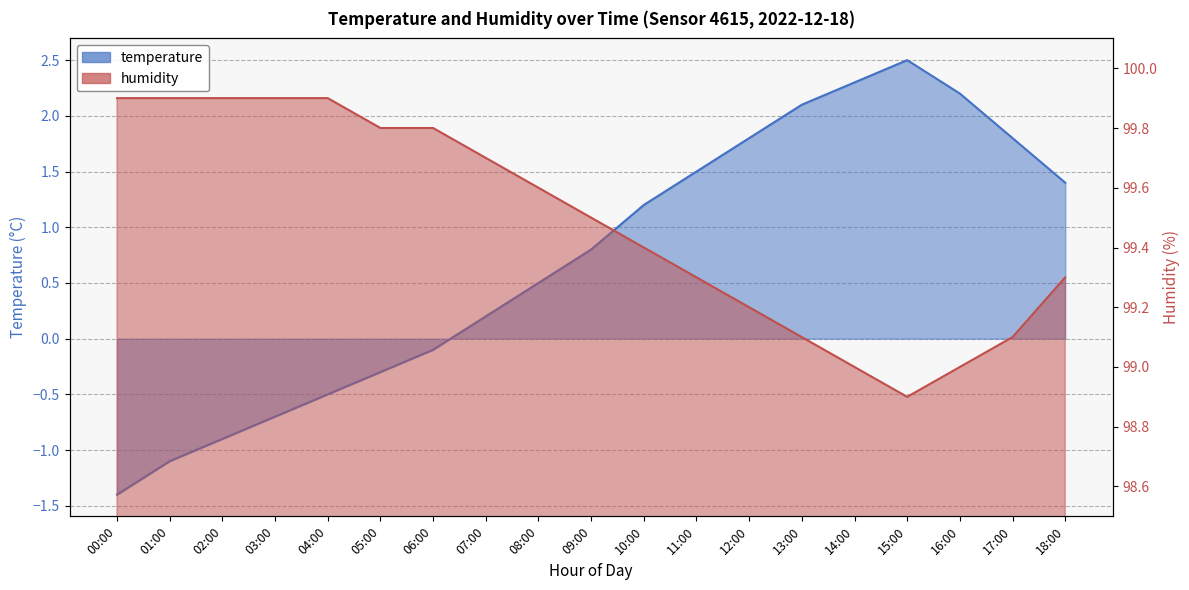

Rank the series by their maximum value, from lowest to highest.

temperature, humidity